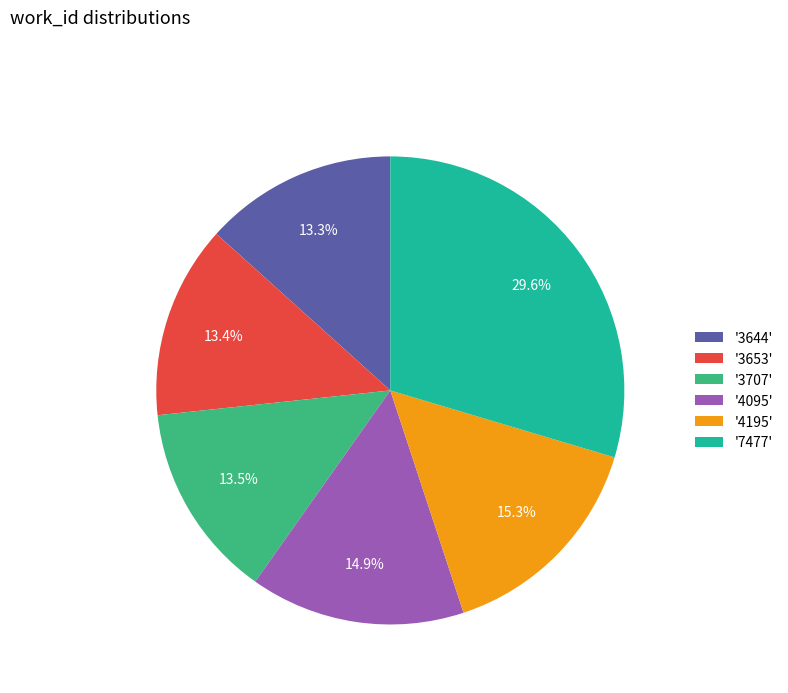

Is the sum of '4095' and '3653' greater than half?

No